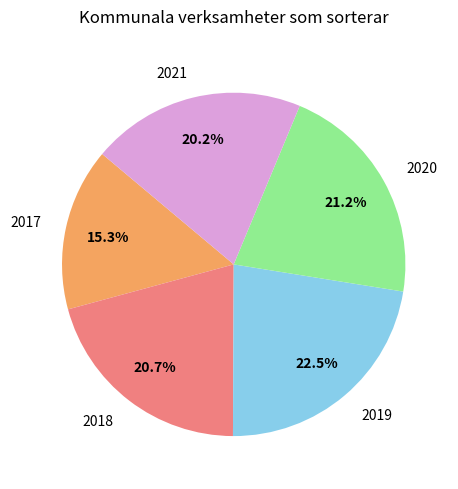

Does any single category account for the majority?

No